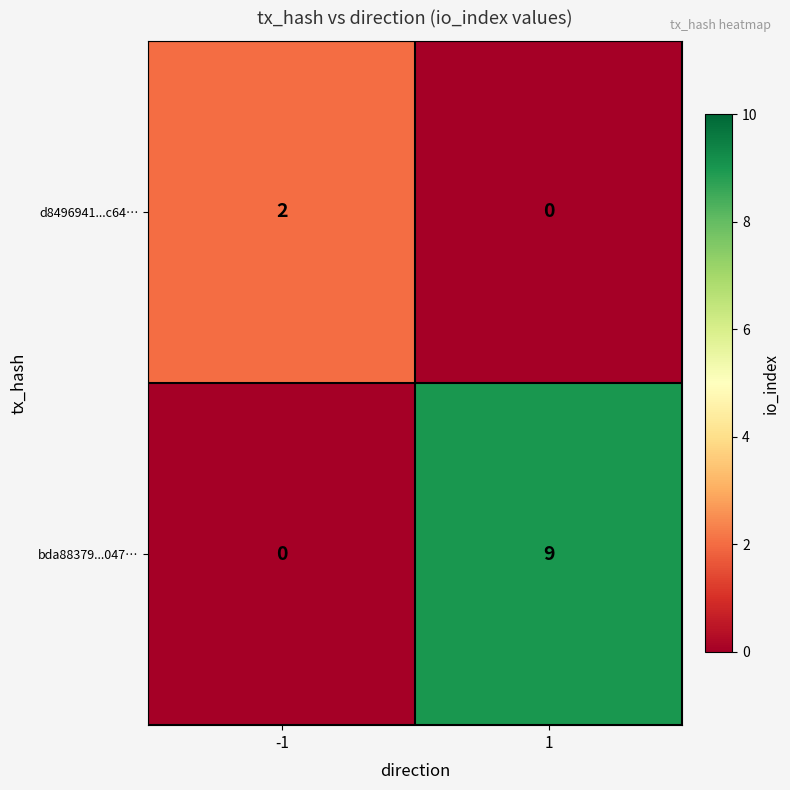

Rank the series by their maximum value, from lowest to highest.

d8496941...c64…, bda88379...047…